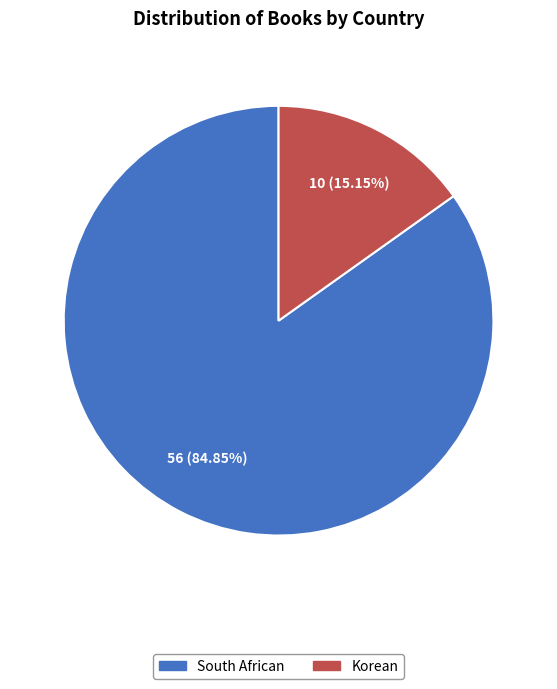

Does South African represent more than half of the total?

Yes